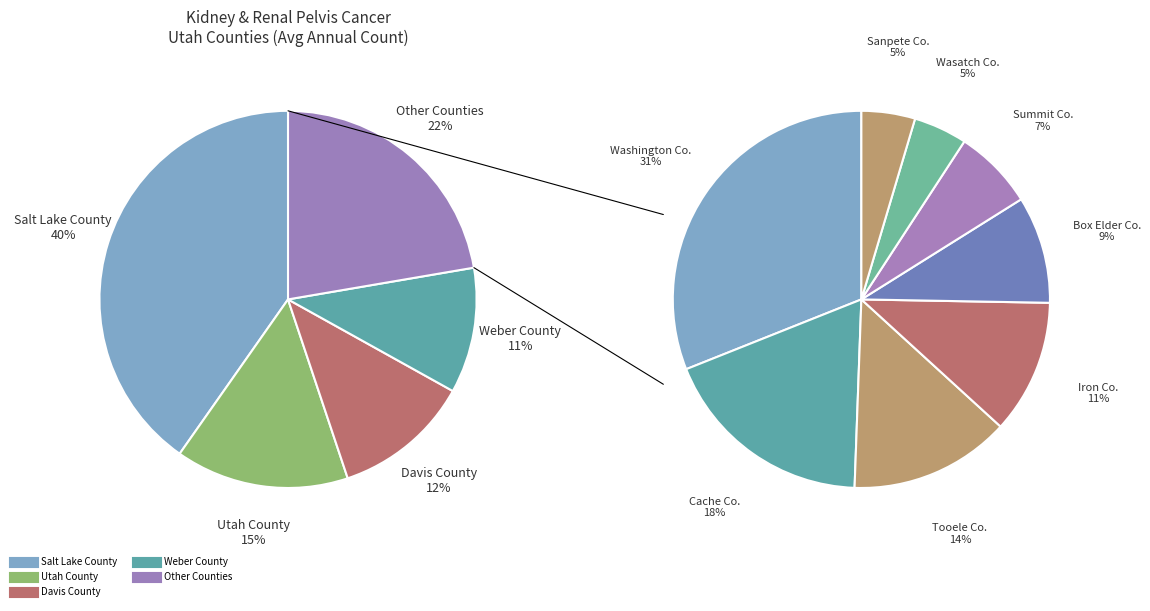

Between Davis County and Tooele County, which is larger?

Davis County